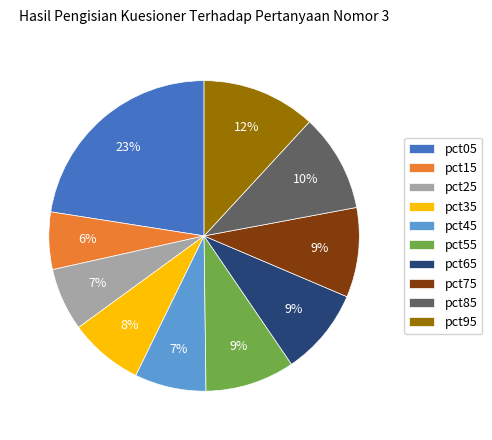

Combined, do pct75 and pct65 account for over 50%?

No